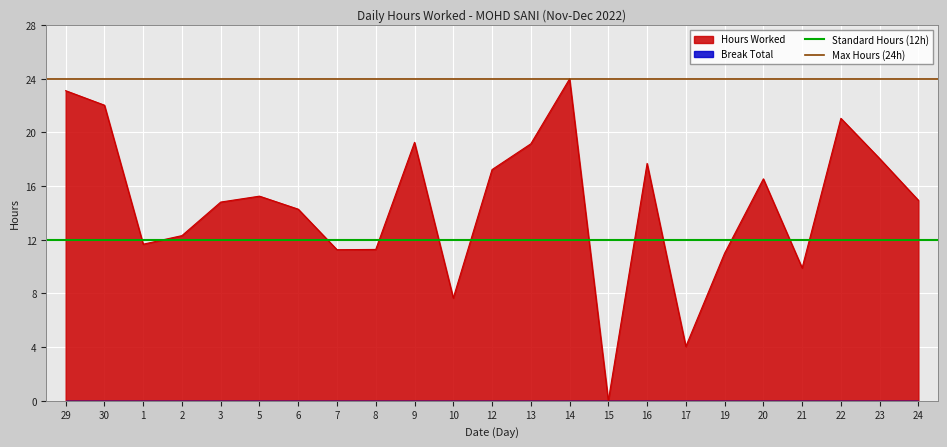

The value of Hours Worked at 19 is 11.0. True or false?

True